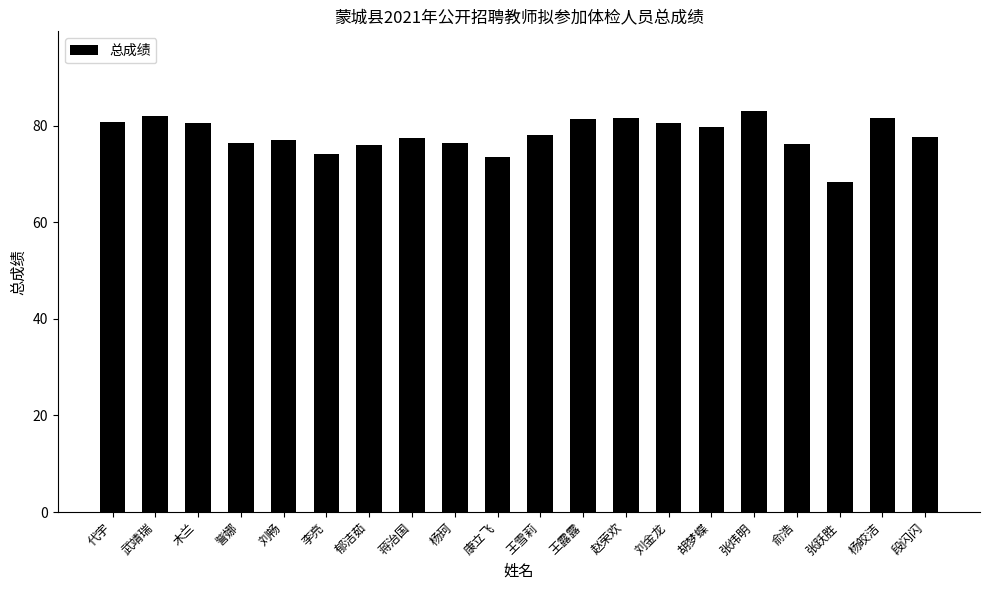

Count the number of data series in this chart.

1